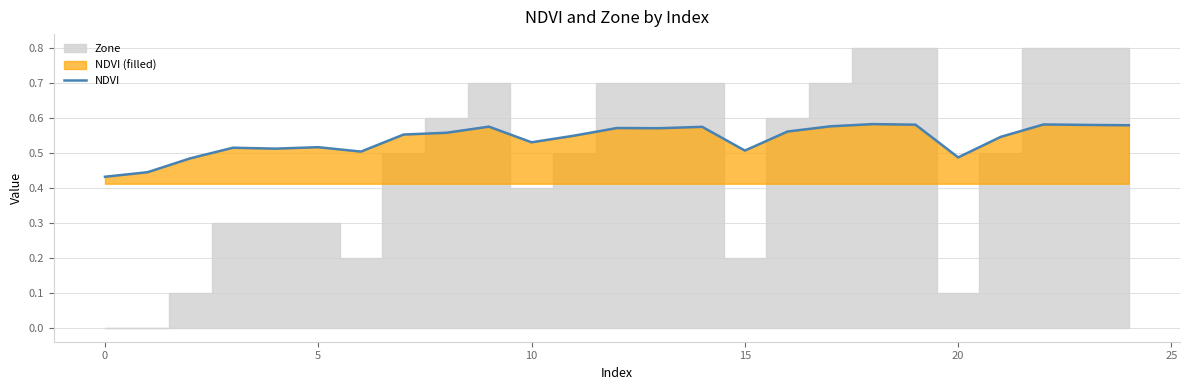

Which has a higher value, 10 or 17?

17